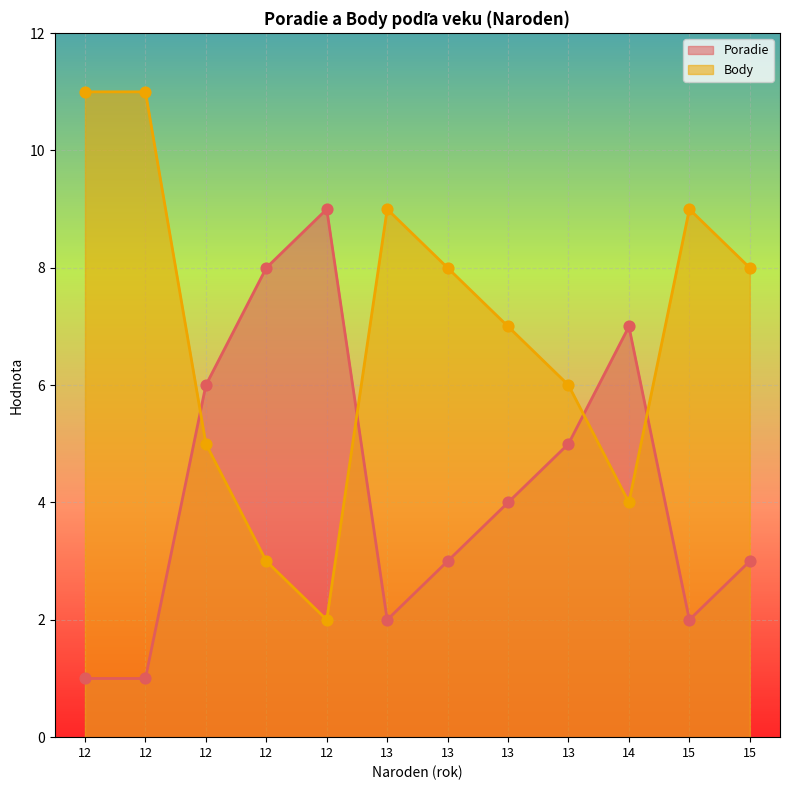

What is the total value across all series at 15?

11